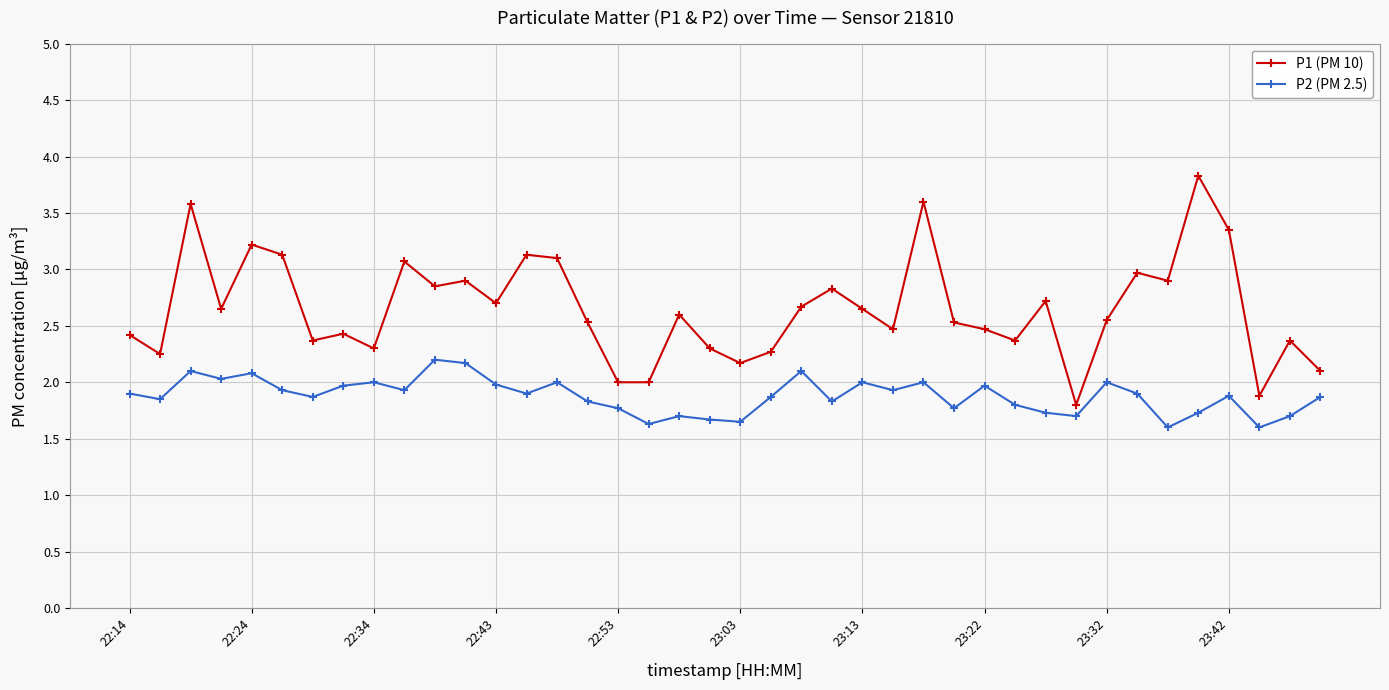

What is the greatest value displayed?

3.8